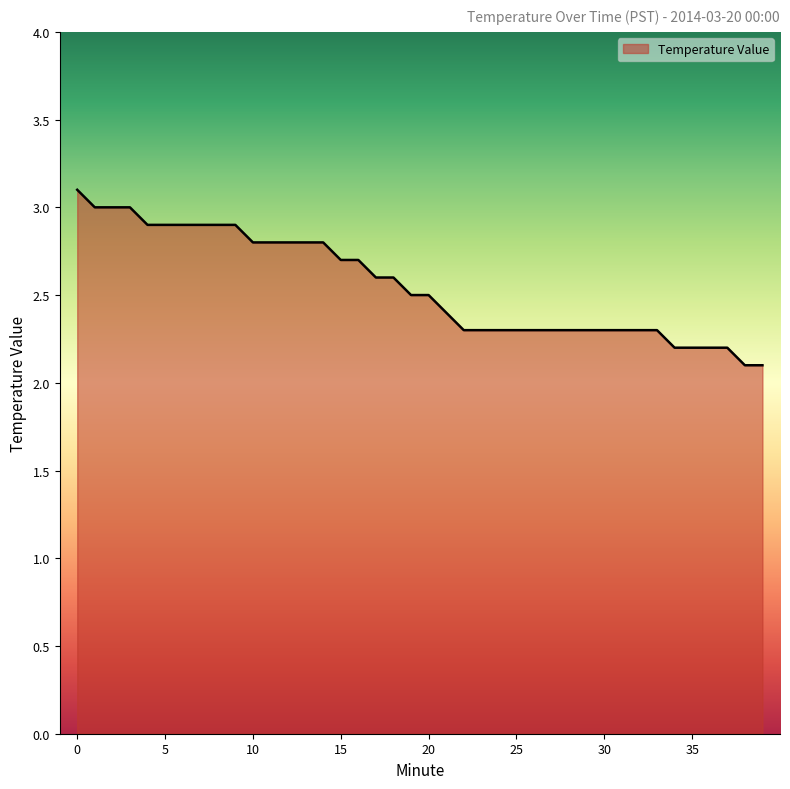

What is the greatest value displayed?

3.1